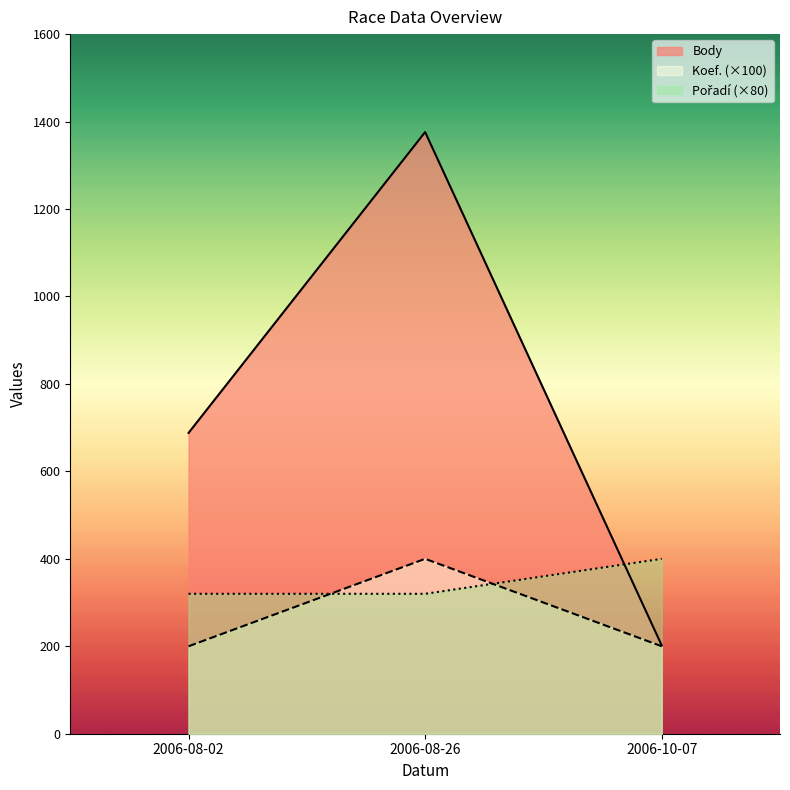

What is the average value of the Pořadí (×80) series?

347